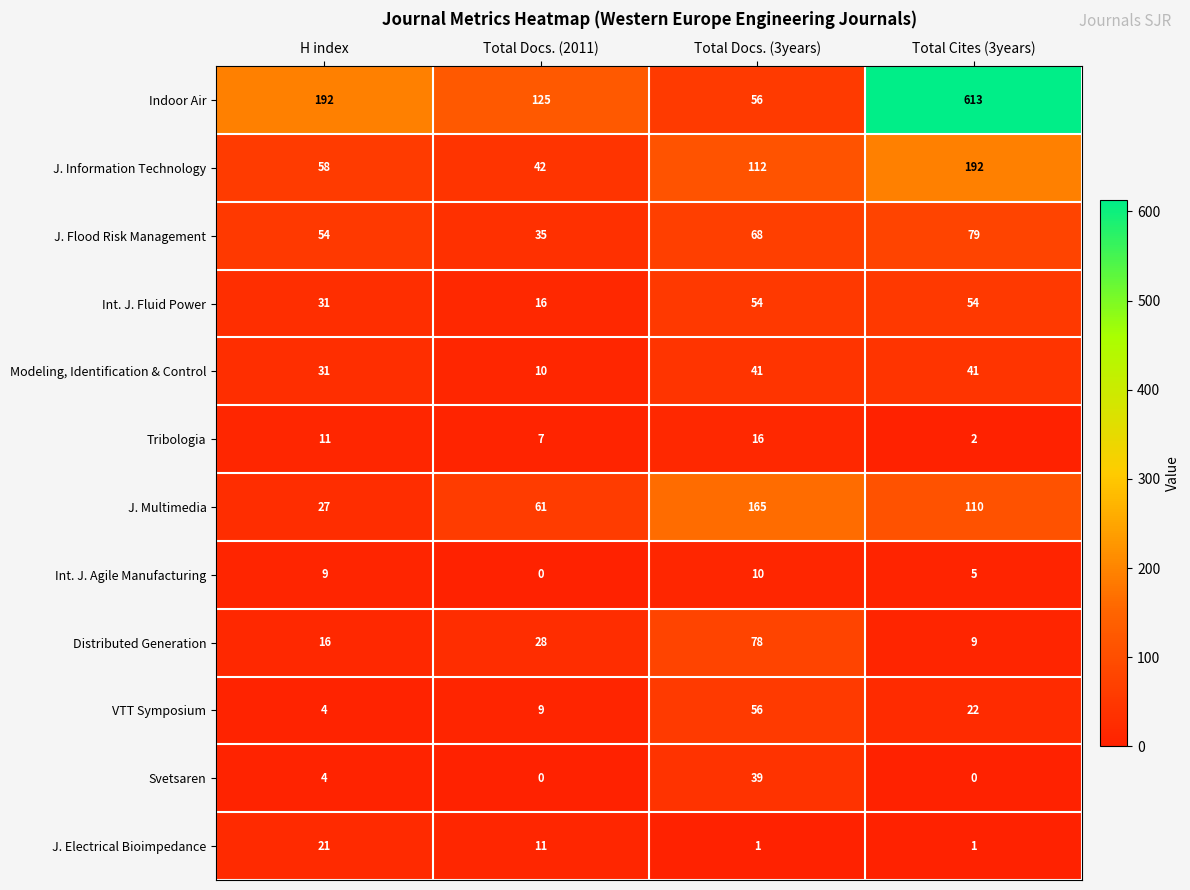

What is the difference between the second highest and minimum values in the J. Flood Risk Management series?

33